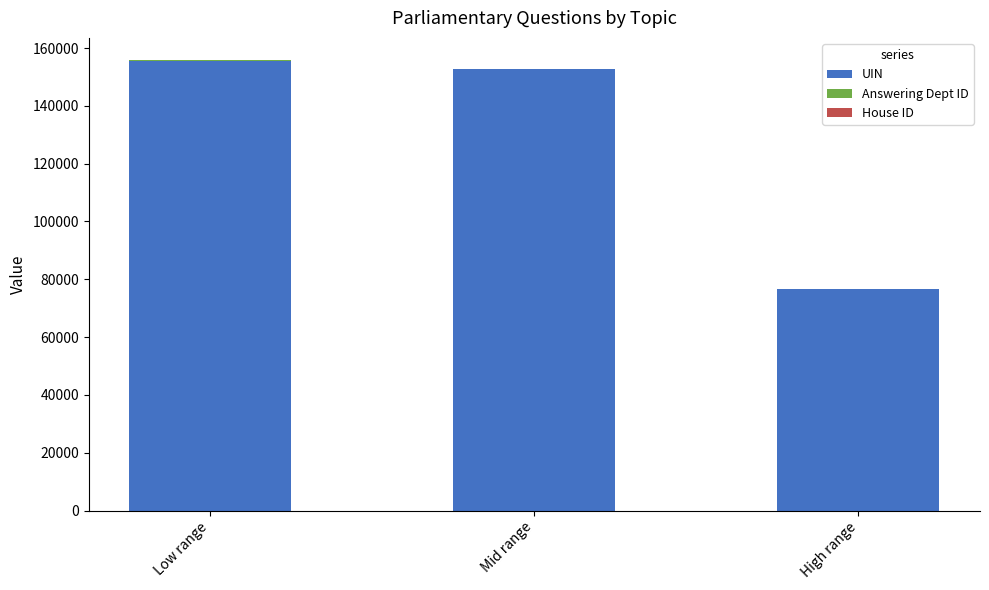

What is the highest value of the UIN series?

155687